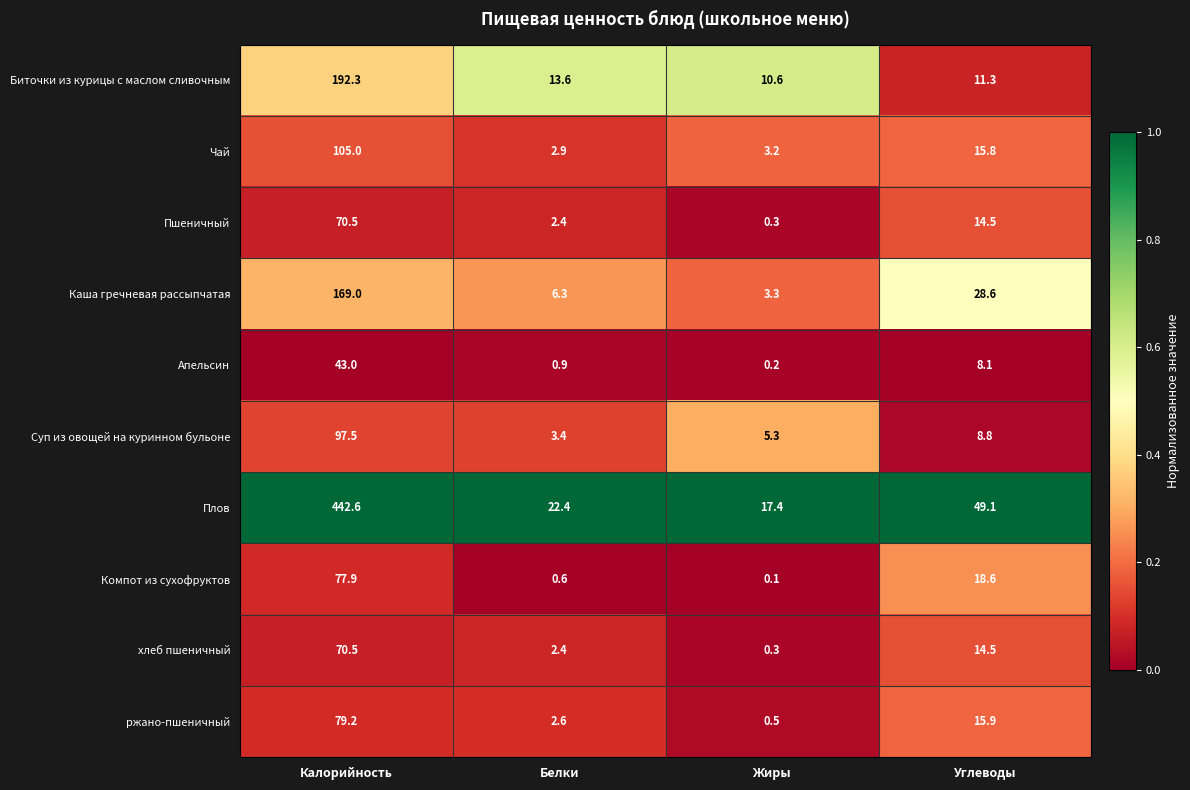

Is it true that Суп из овощей на куринном бульоне equals 8.8 at Углеводы?

True